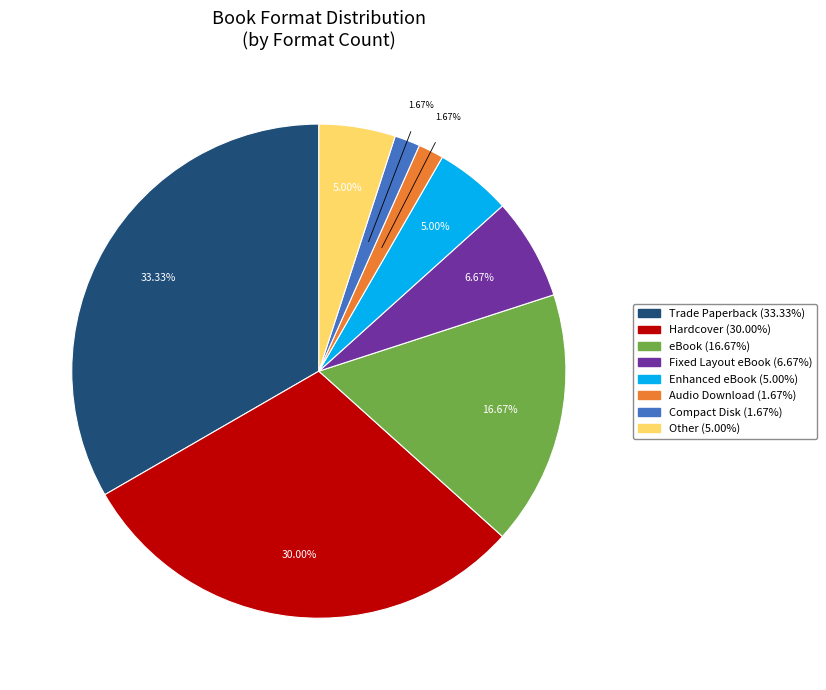

To the nearest percent, what portion does Enhanced eBook represent?

5%